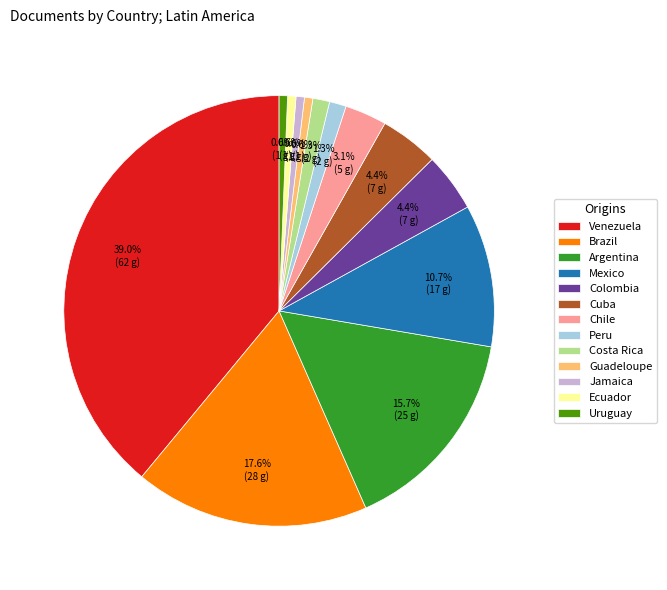

The Brazil slice represents 28% of the pie. True or false?

False